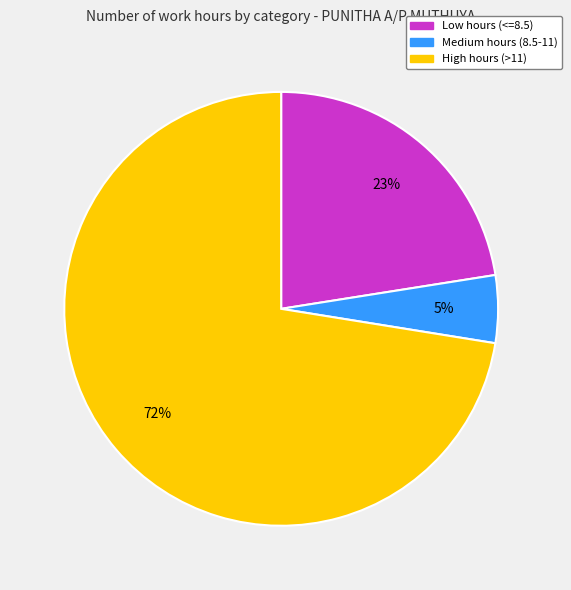

Does any single category account for the majority?

Yes